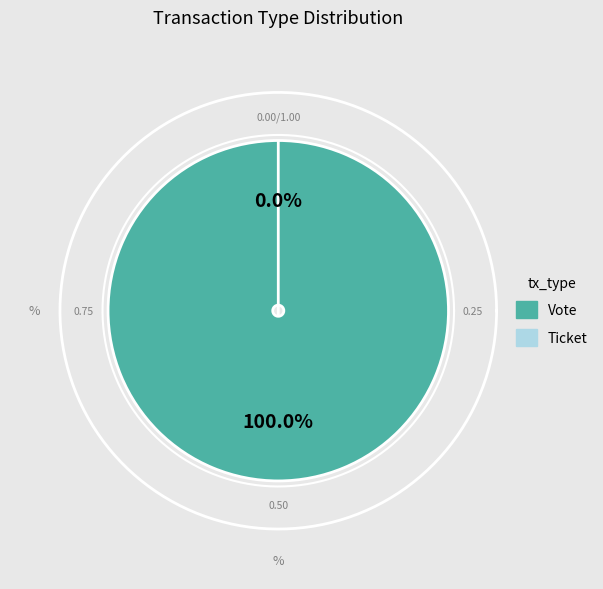

Which category has the biggest portion of the pie?

Vote